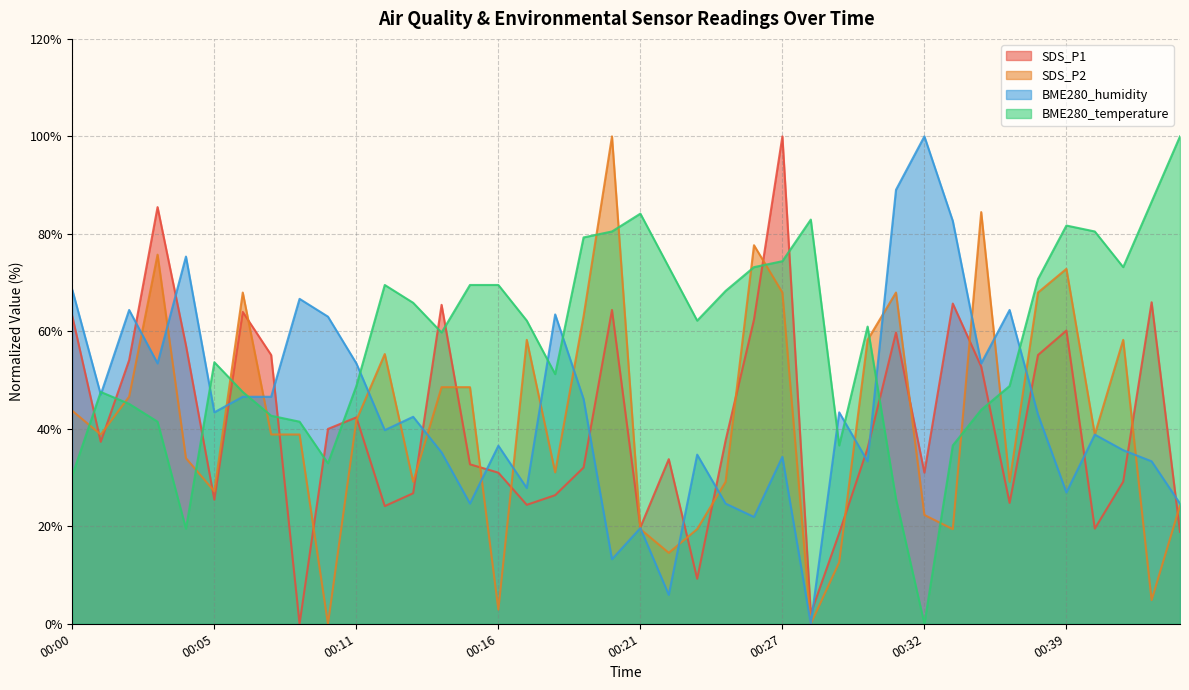

What is the approximate value of BME280_temperature at 00:30?

61.0